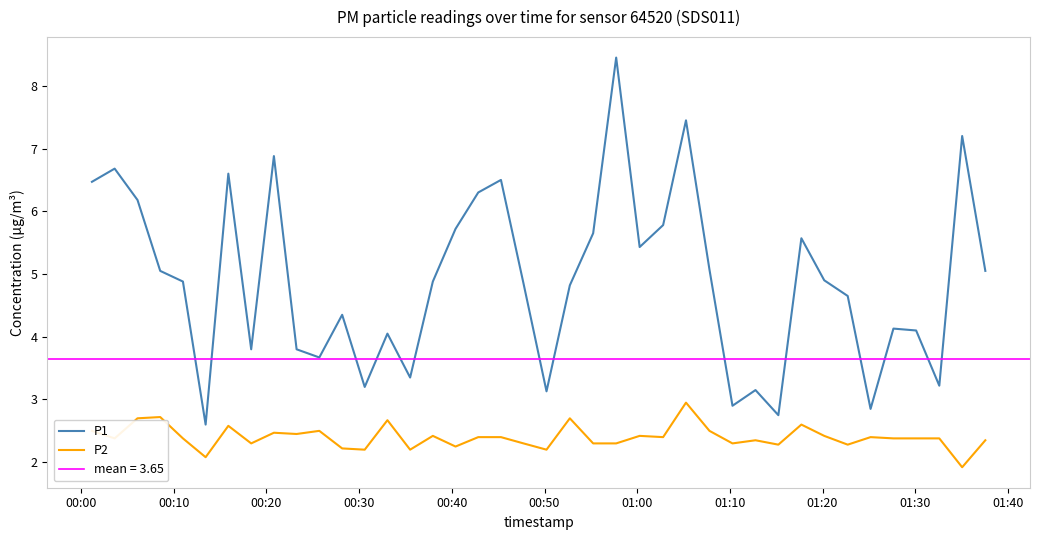

What is the minimum value for P1?

2.6